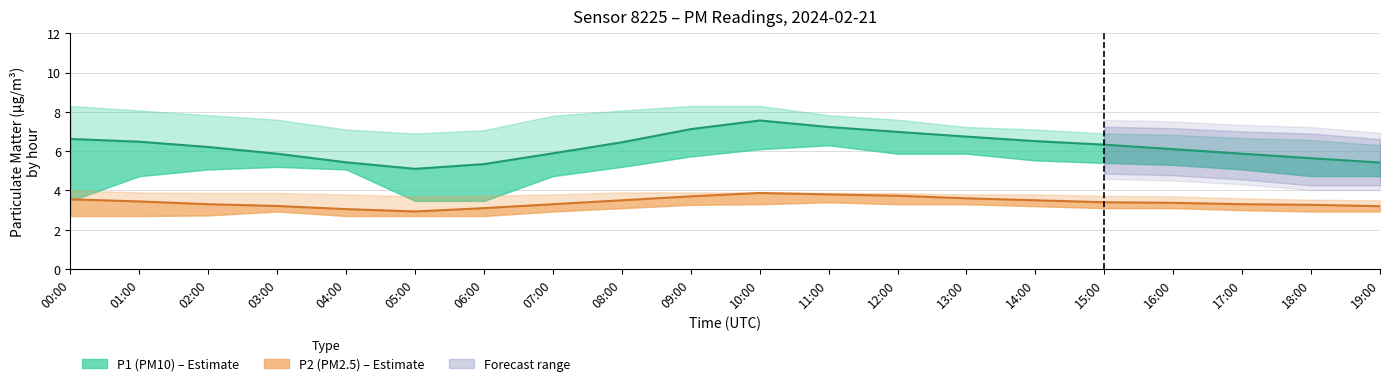

The value of P1 (PM10) at 03:00 is 3.6. True or false?

False